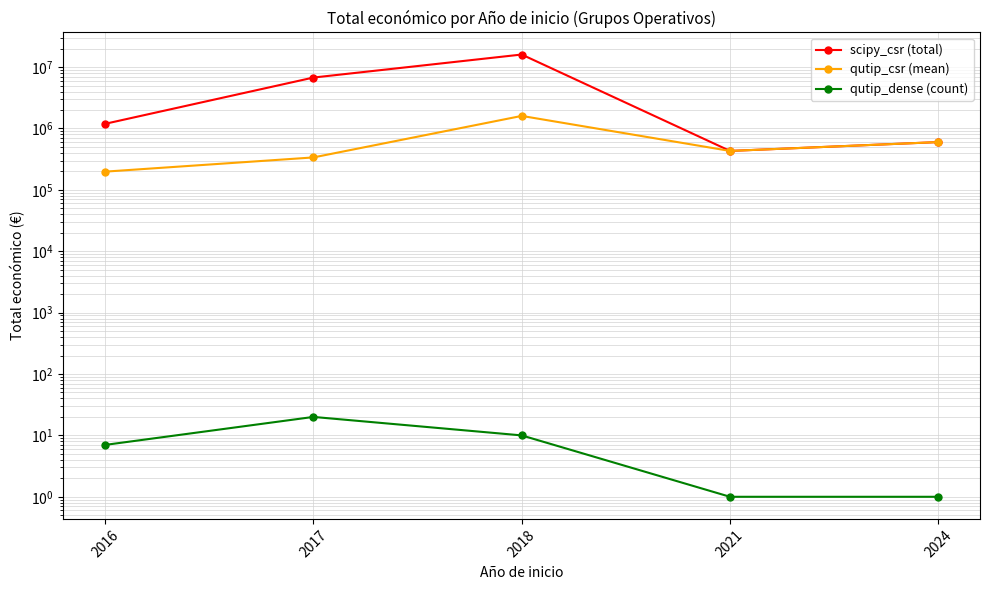

True or false: scipy_csr (total) and qutip_dense (count) cross at least once.

False